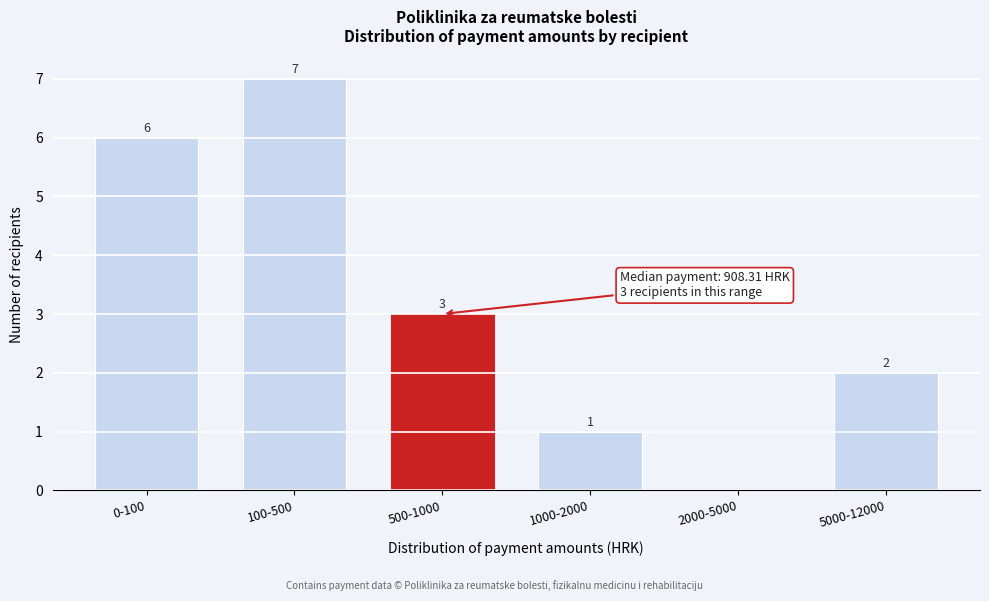

Reading left to right, transcribe all the data shown in this chart.

0-100=6	100-500=7	500-1000=3	1000-2000=1	2000-5000=0	5000-12000=2